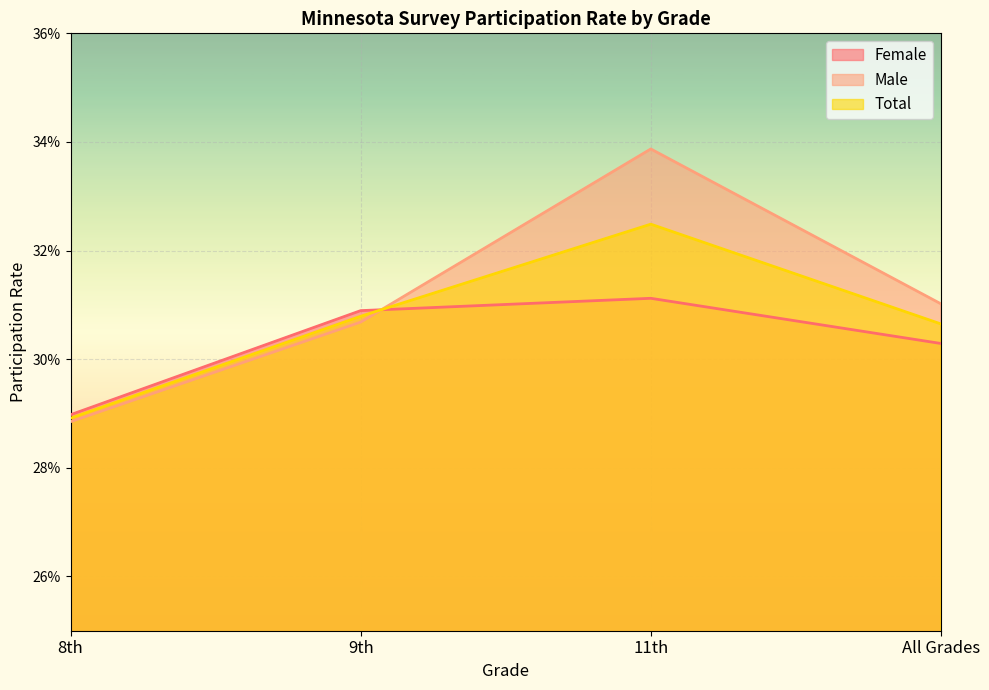

Rank the series by their average value, from highest to lowest.

Male, Total, Female